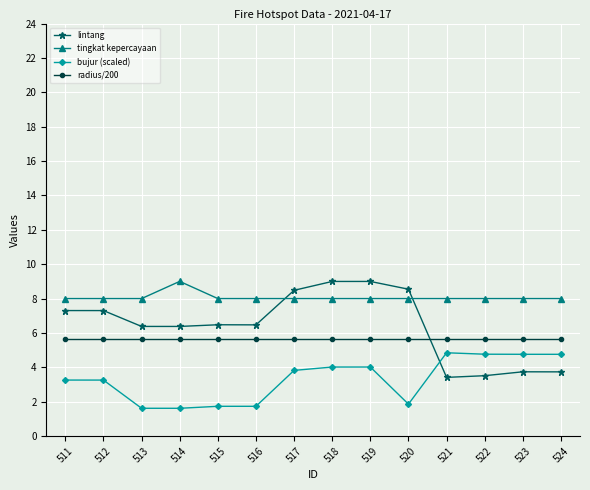

What is the average value of the radius/200 series?

5.6